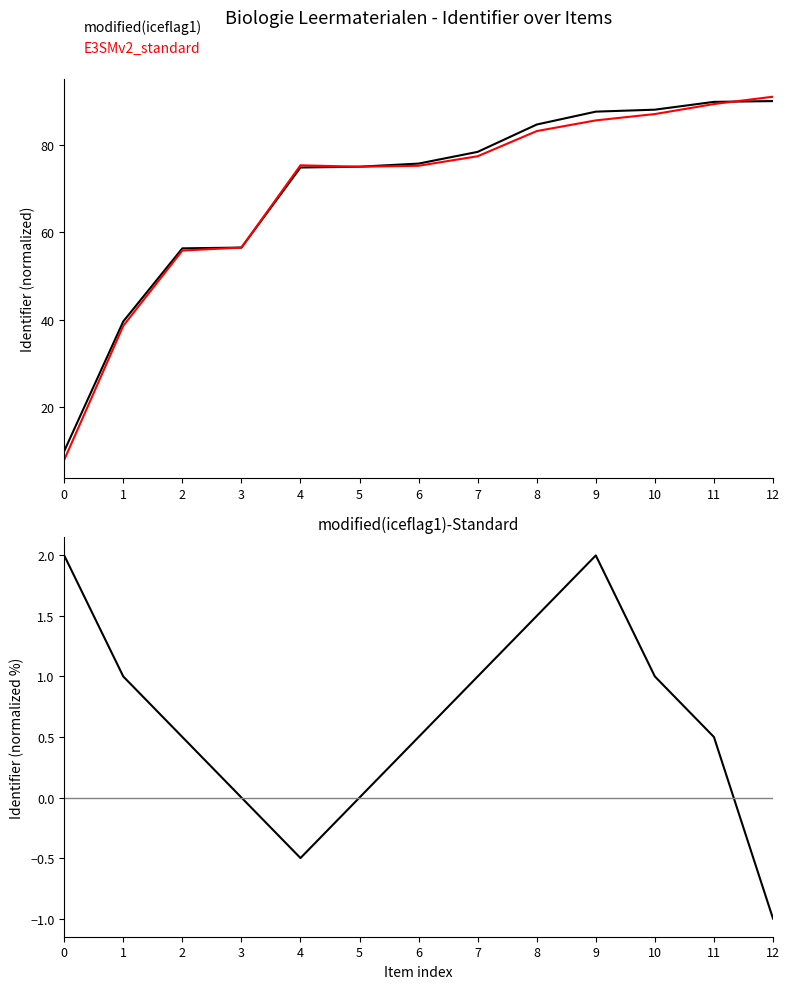

The modified(iceflag1) series shows 88.0 at 10. True or false?

True